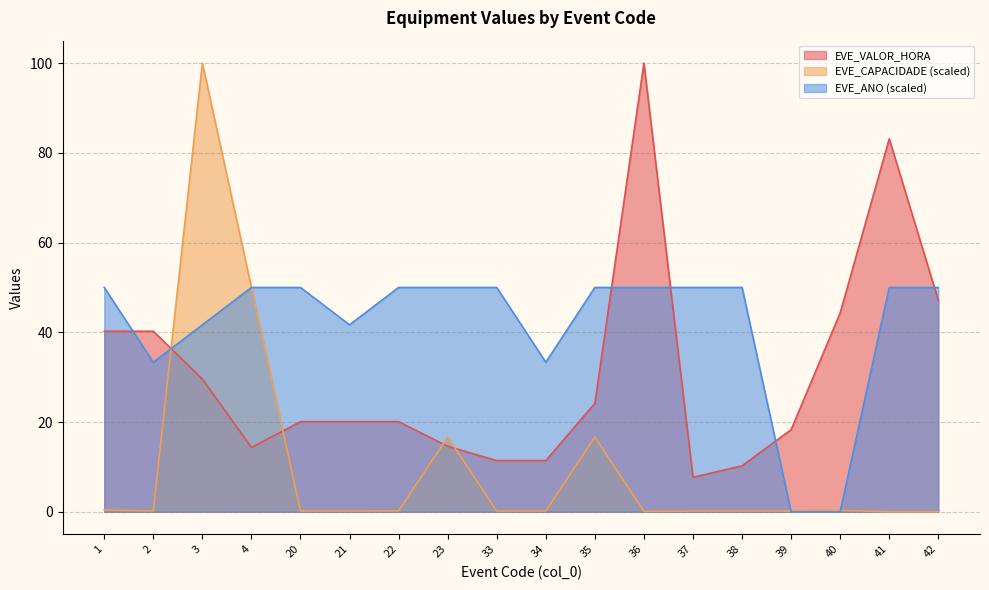

Is the value of EVE_ANO at 42 greater than the value of EVE_VALOR_HORA at 37?

Yes